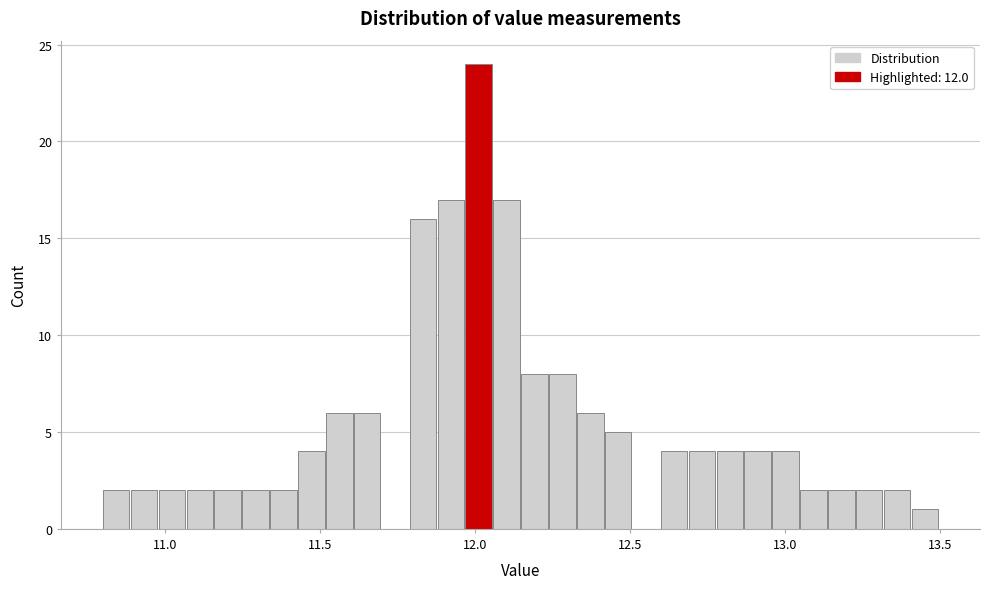

Read against the x-axis, roughly where is the centre of the tallest bar?

12.00